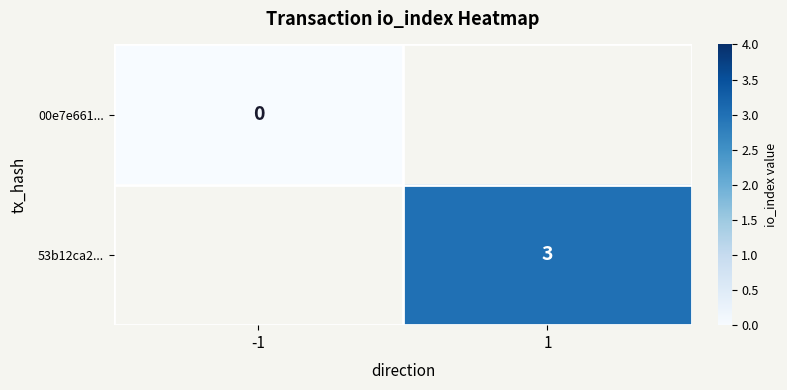

True or false: 53b12ca2... has a value of 3 at 1.

True